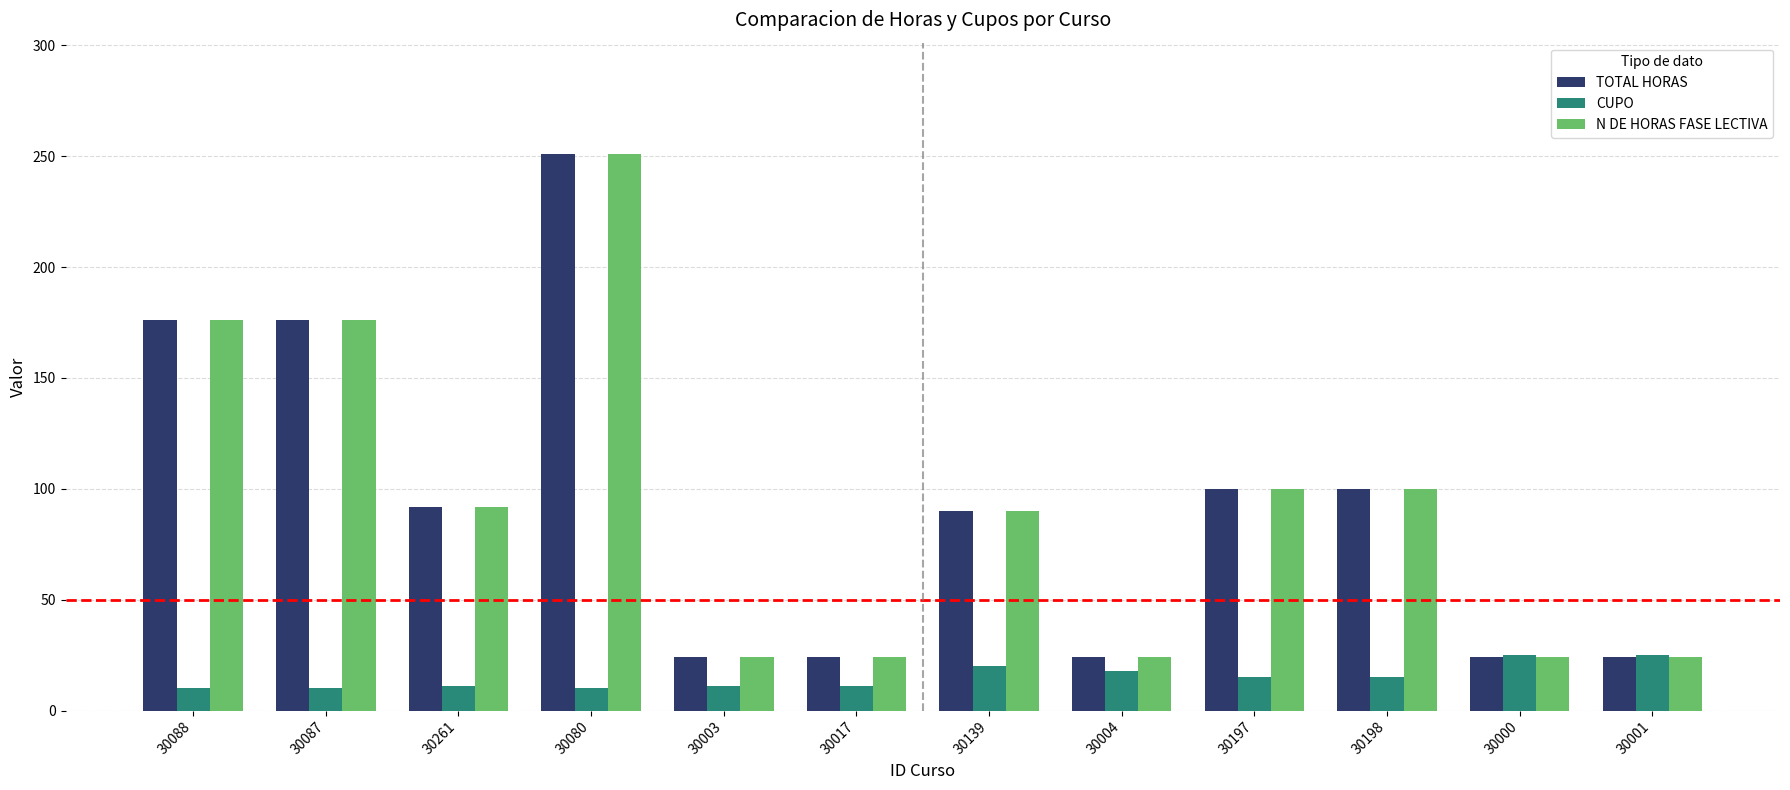

What is the minimum value for TOTAL HORAS?

24